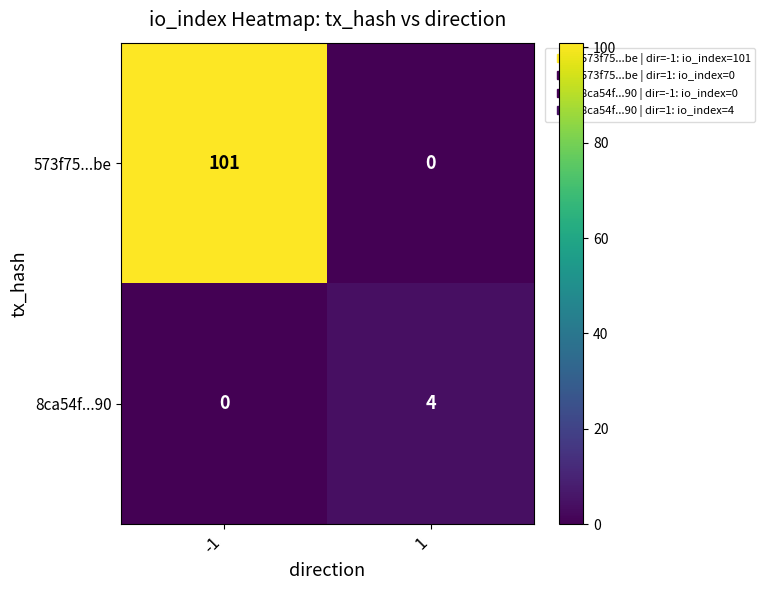

What is the total value across all series at 1?

4